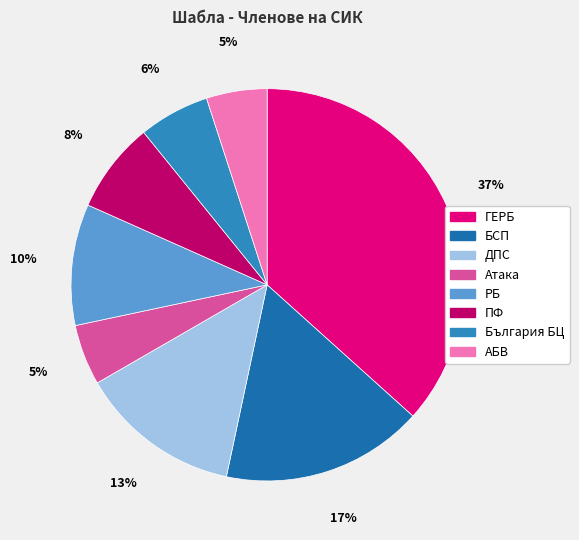

What is the smallest slice in the pie chart?

Атака